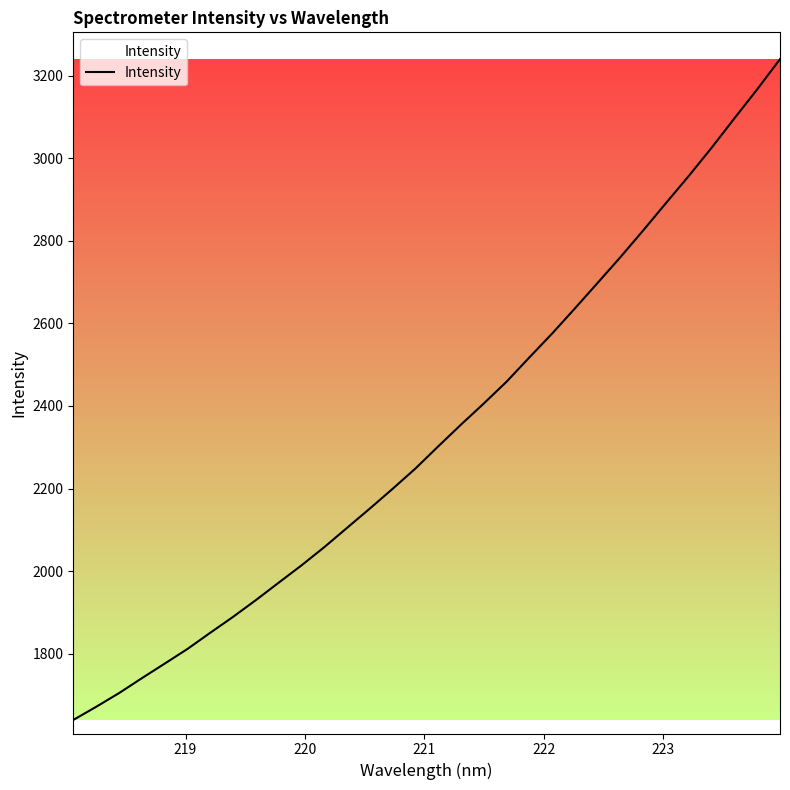

What is the greatest value displayed?

3239.7